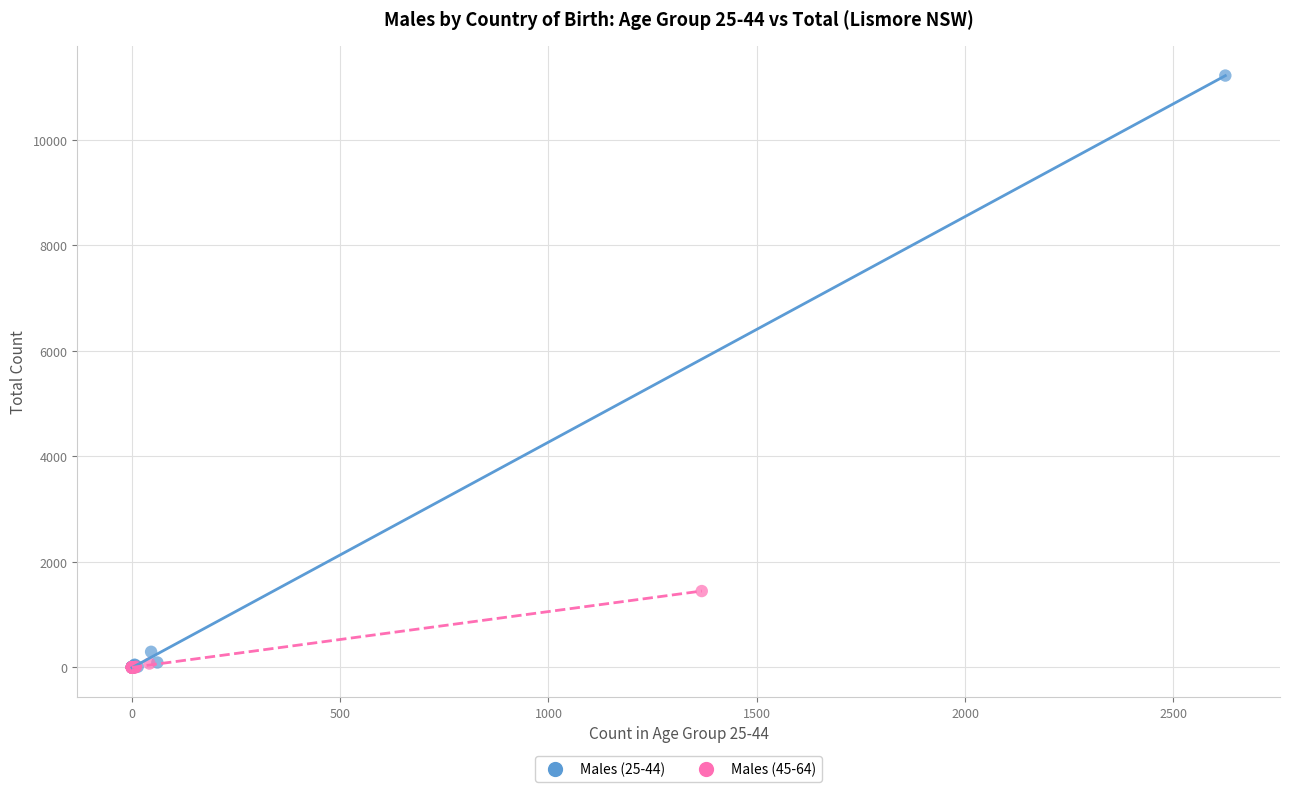

Which series reaches the maximum Y coordinate?

Males (25-44)